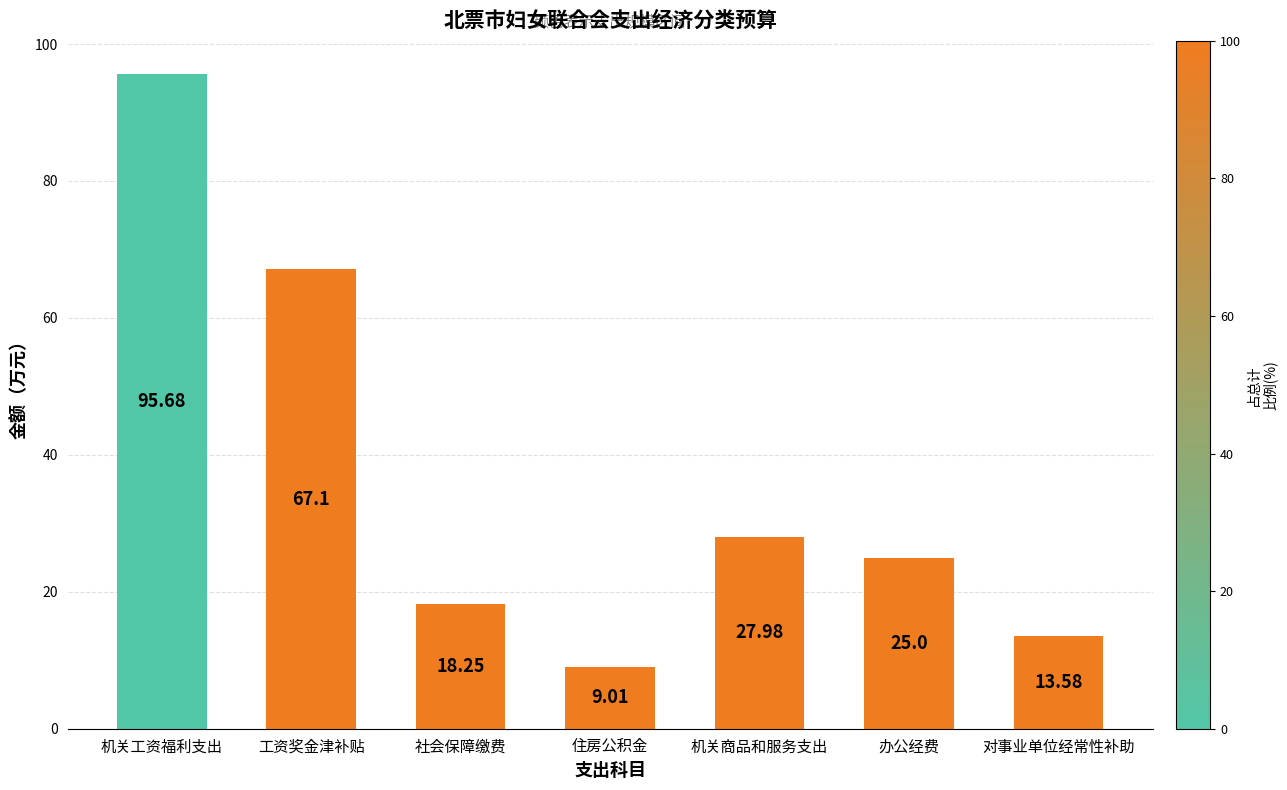

What is the difference between the maximum and minimum values?

86.7